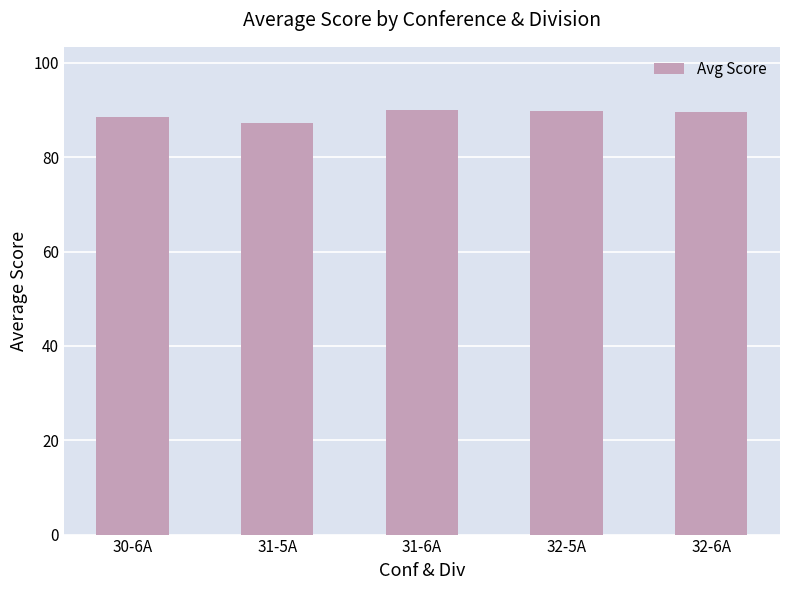

What is the label of the 1st bar from the left?

30-6A